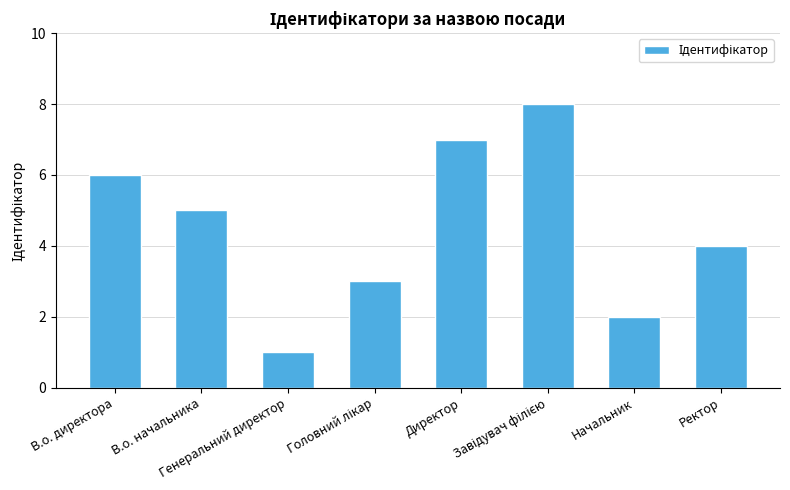

What is the difference between the maximum and minimum values?

7